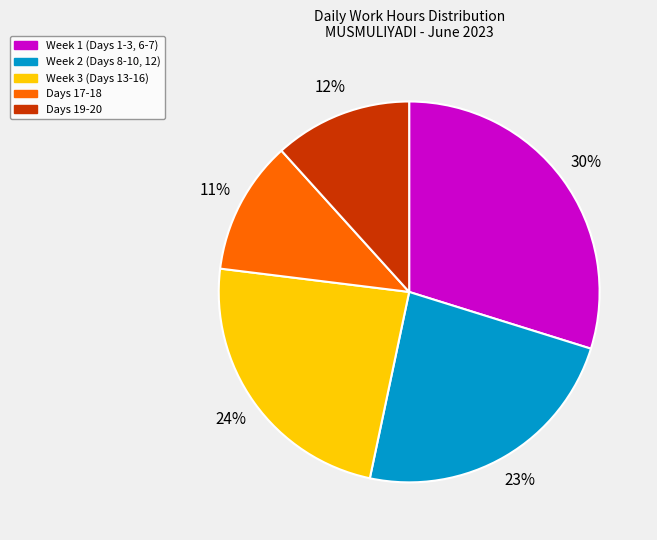

To the nearest percent, what is the average slice percentage?

20%